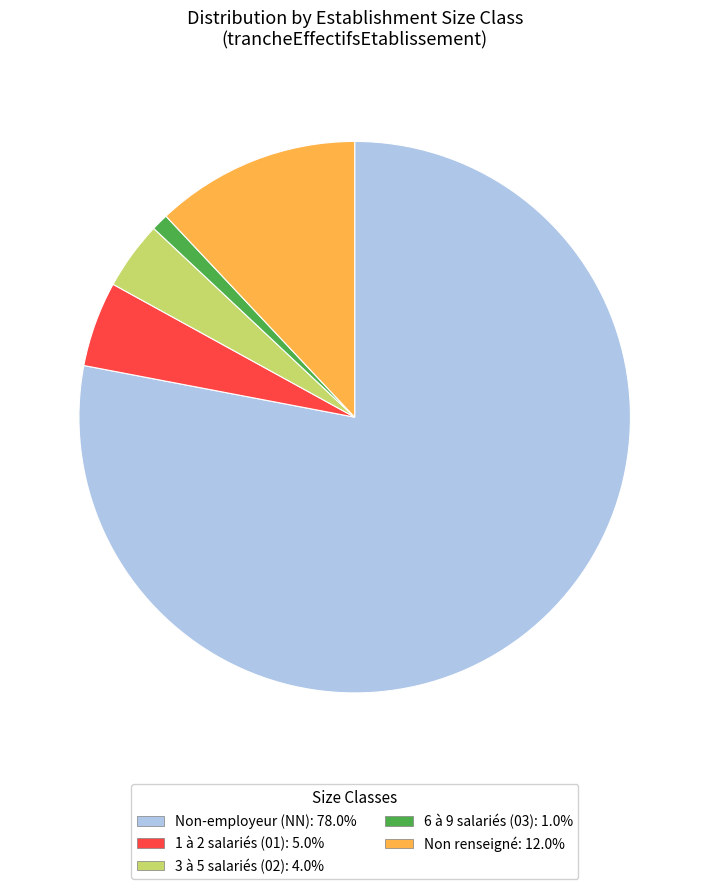

Does any single category account for the majority?

Yes